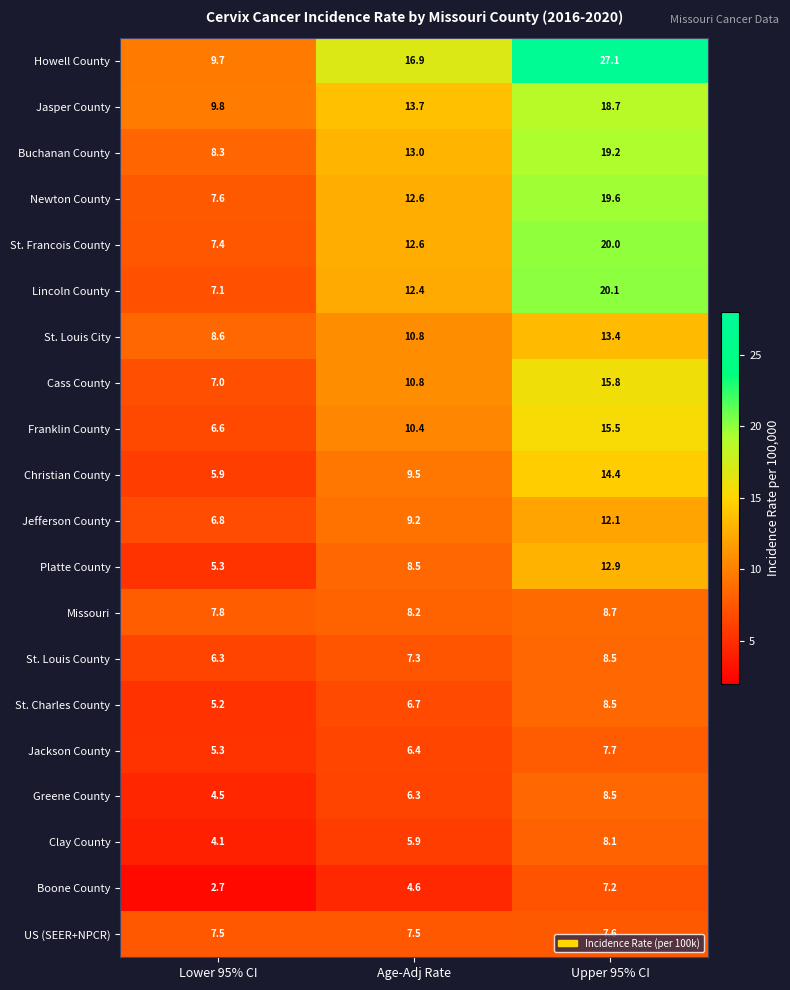

The value of Christian County at Lower 95% CI is 1.3. True or false?

False